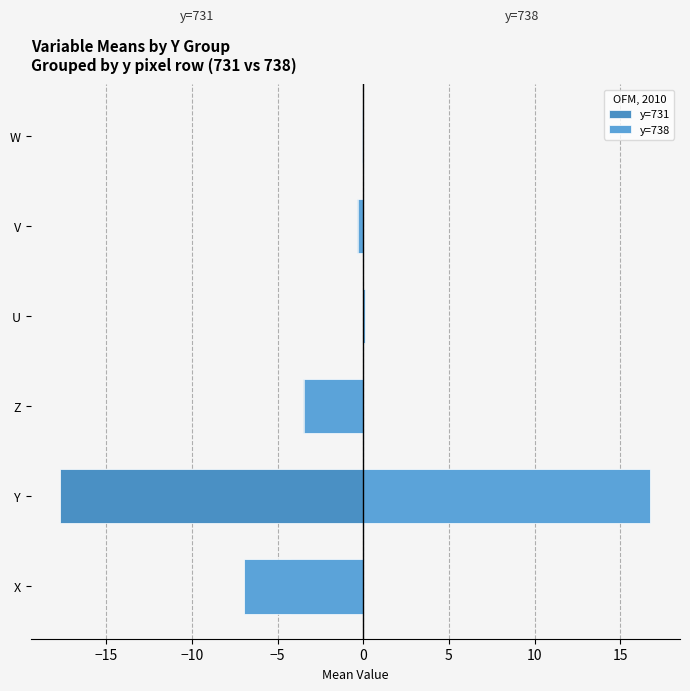

Rank the series by their maximum value, from highest to lowest.

y=738, y=731